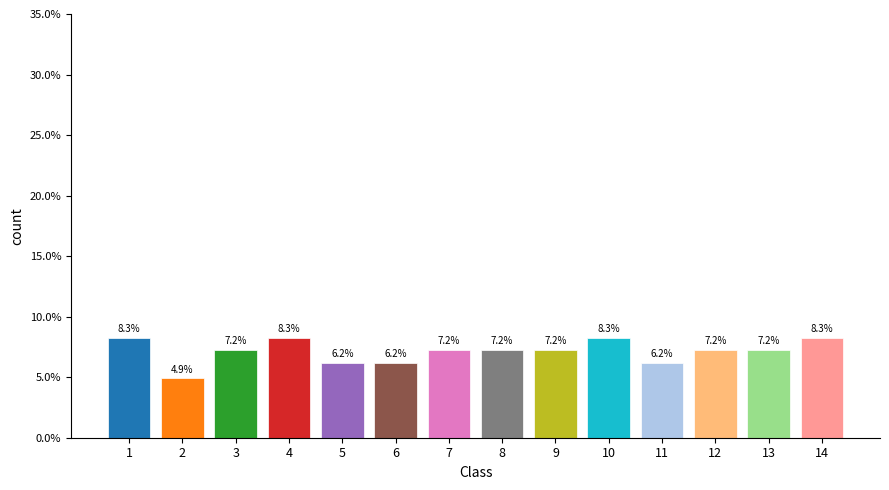

How many bars are there in total?

14